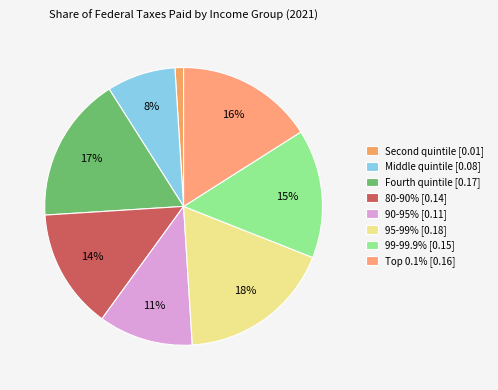

How many slices are in this pie chart?

8